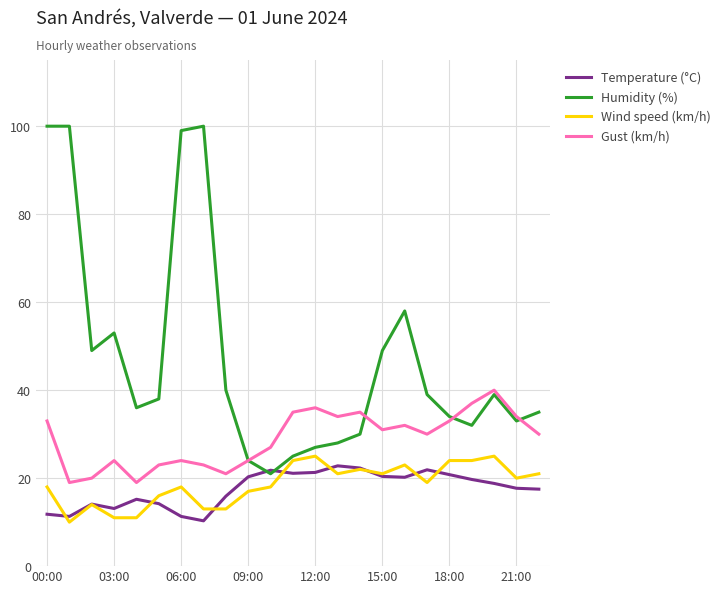

Which series ends up on top after the final intersection of Humidity (%) and Gust (km/h)?

Humidity (%)